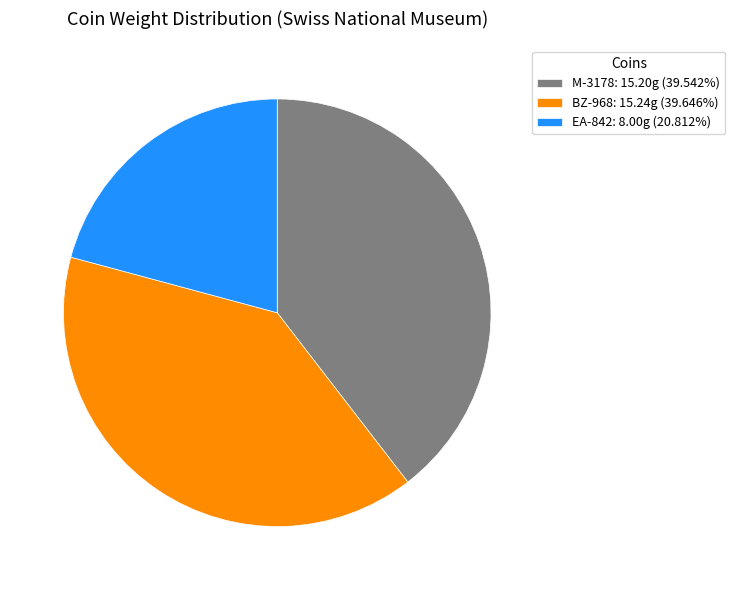

Is the sum of EA-842: 8.00g (20.812%) and BZ-968: 15.24g (39.646%) greater than half?

Yes